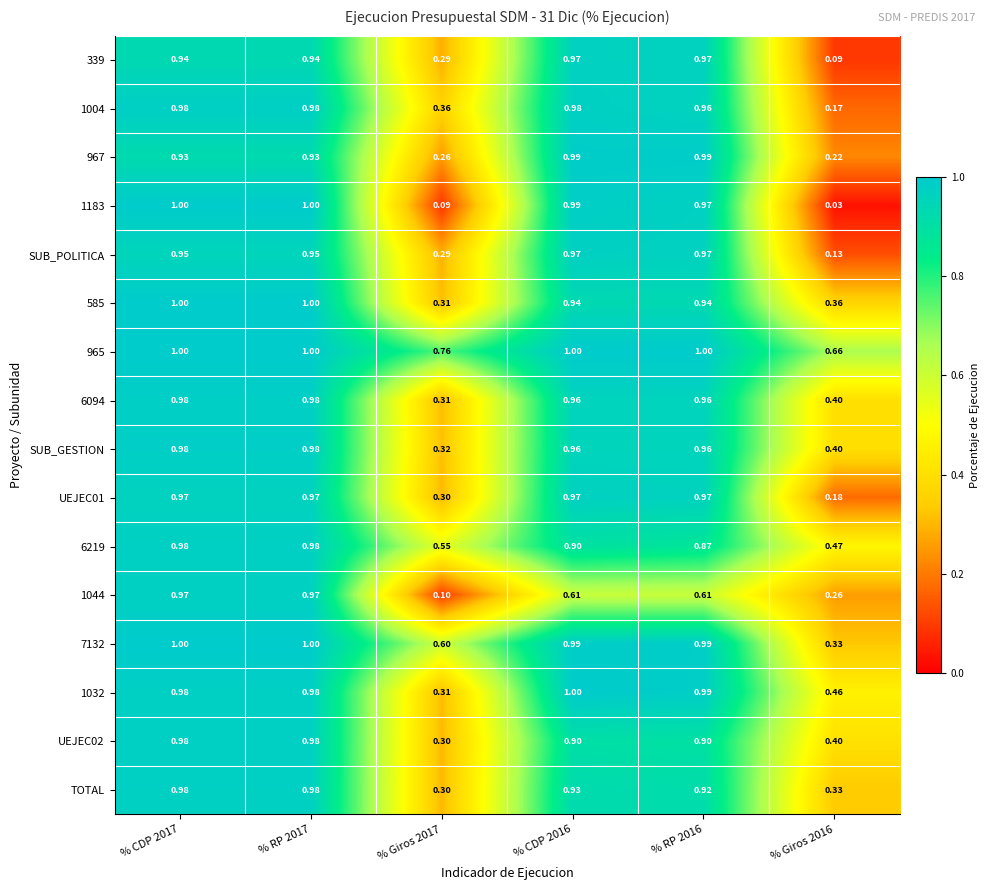

What is the difference between the highest and lowest values at % CDP 2017?

0.1